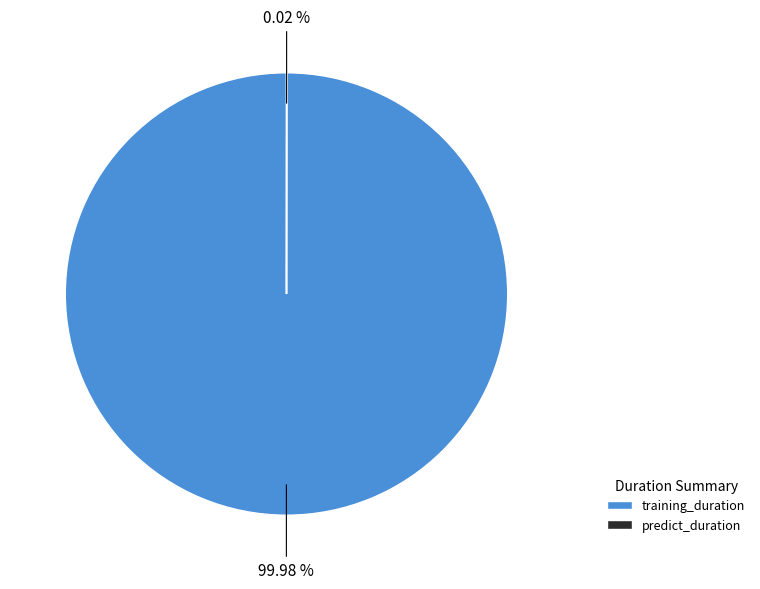

What percentage is the training_duration slice, to the nearest percent?

100%